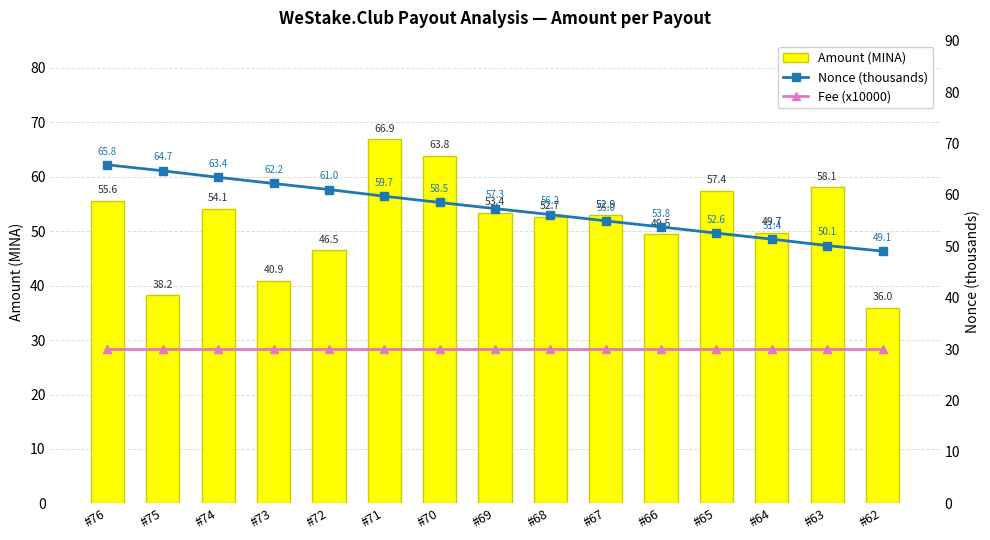

What is the sum of all Amount (MINA) values?

775.7